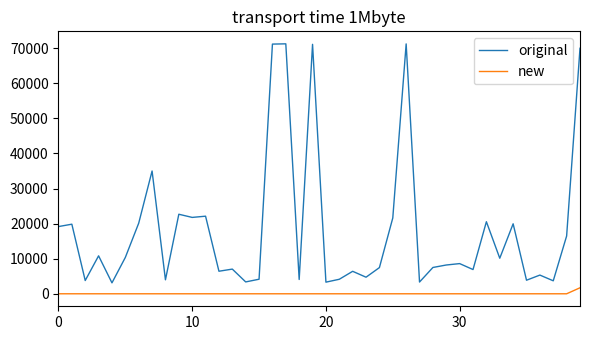

What is the maximum value for new?

1710